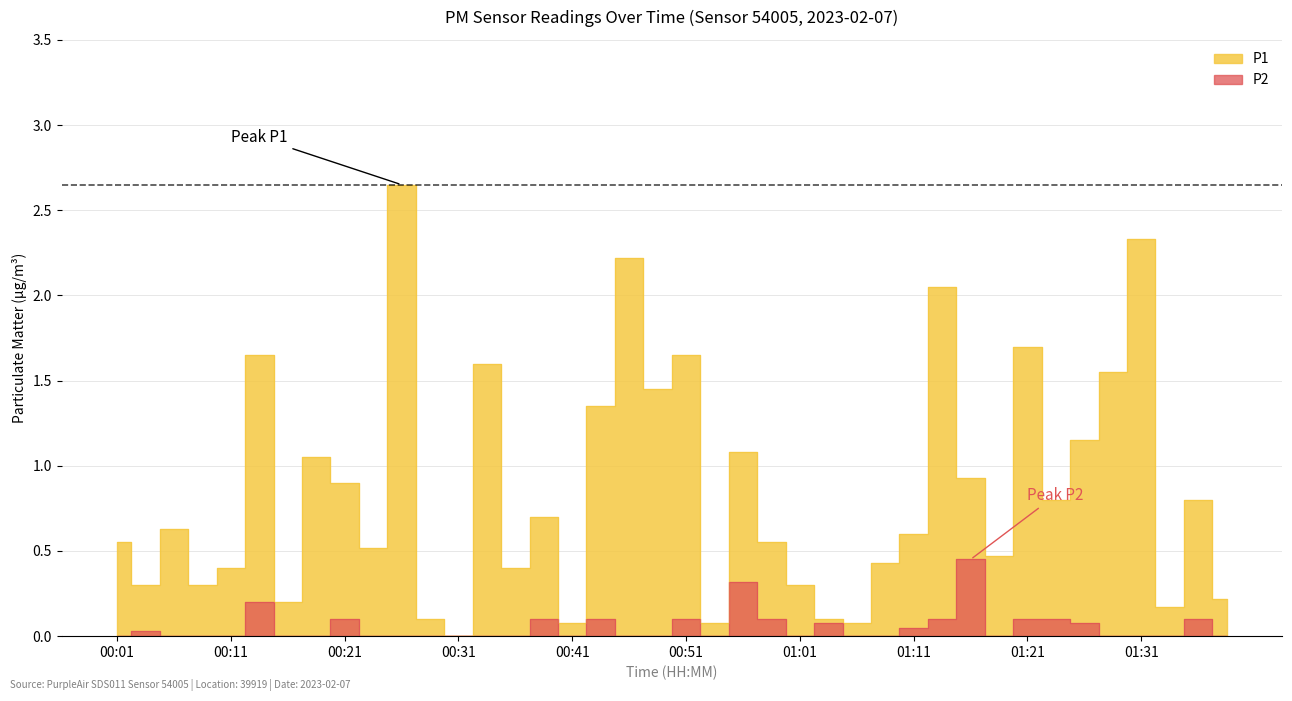

What is the difference between the maximum and minimum values in the P1 series?

2.6